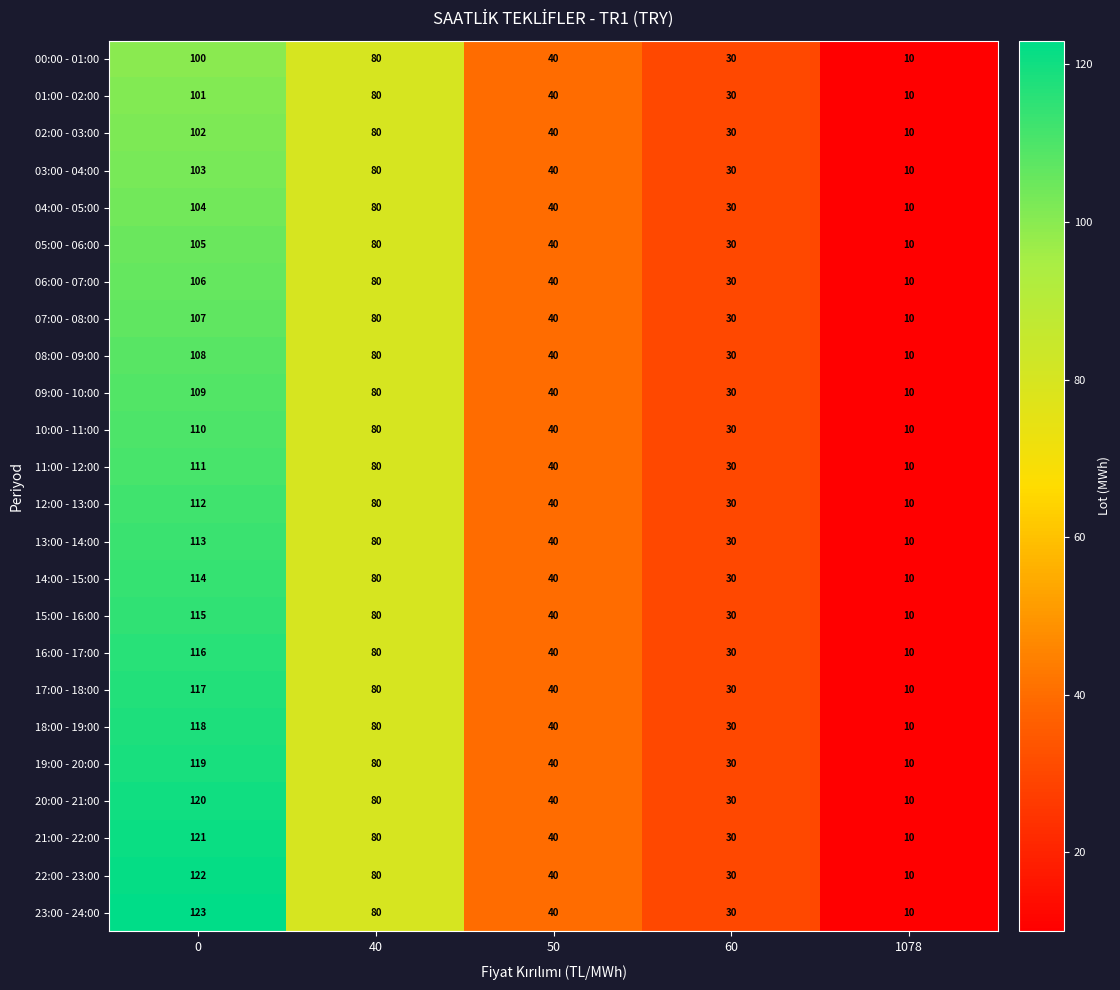

What is the maximum value shown in the chart?

123